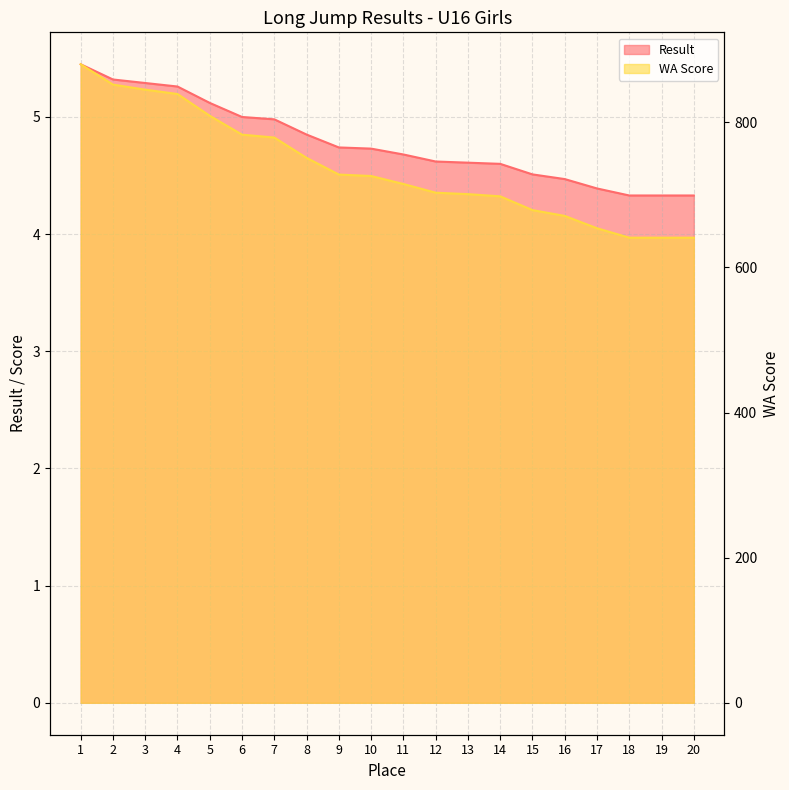

What are all the series names shown in the legend?

Result, WA Score